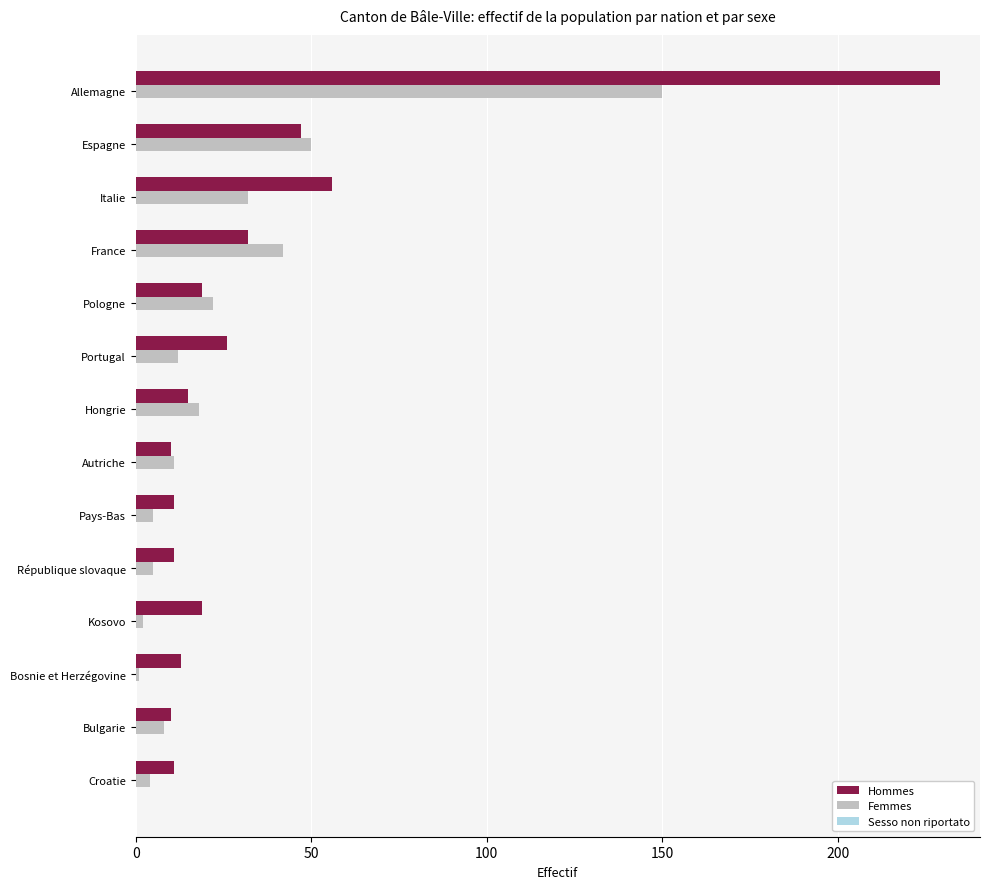

At which label is Hommes closest to 119?

Italie